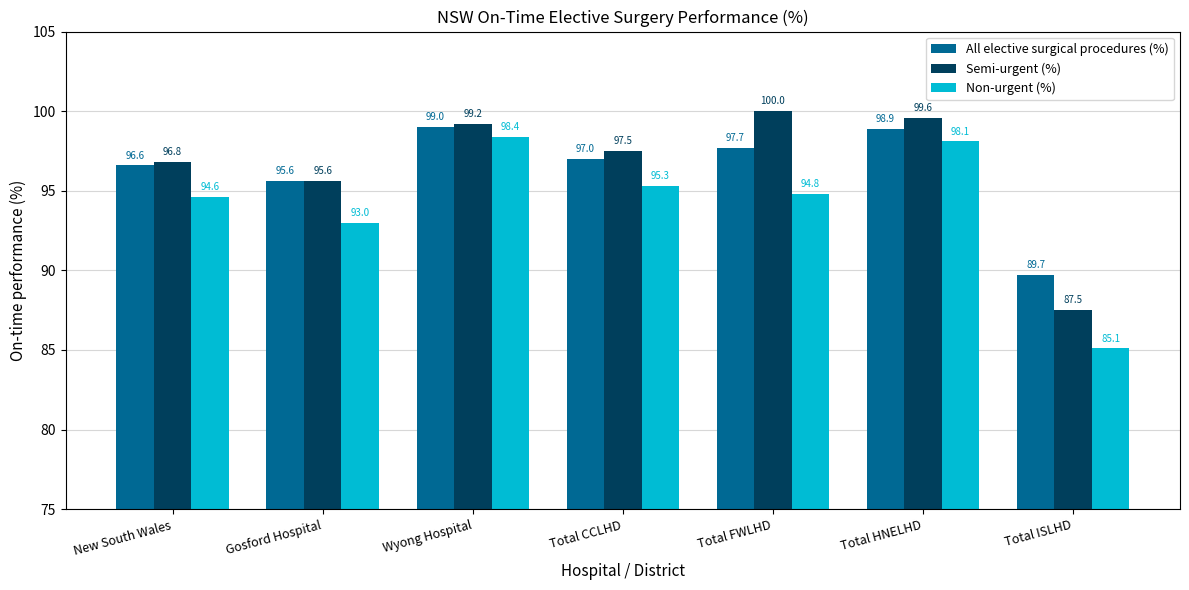

Are the bars horizontal?

No